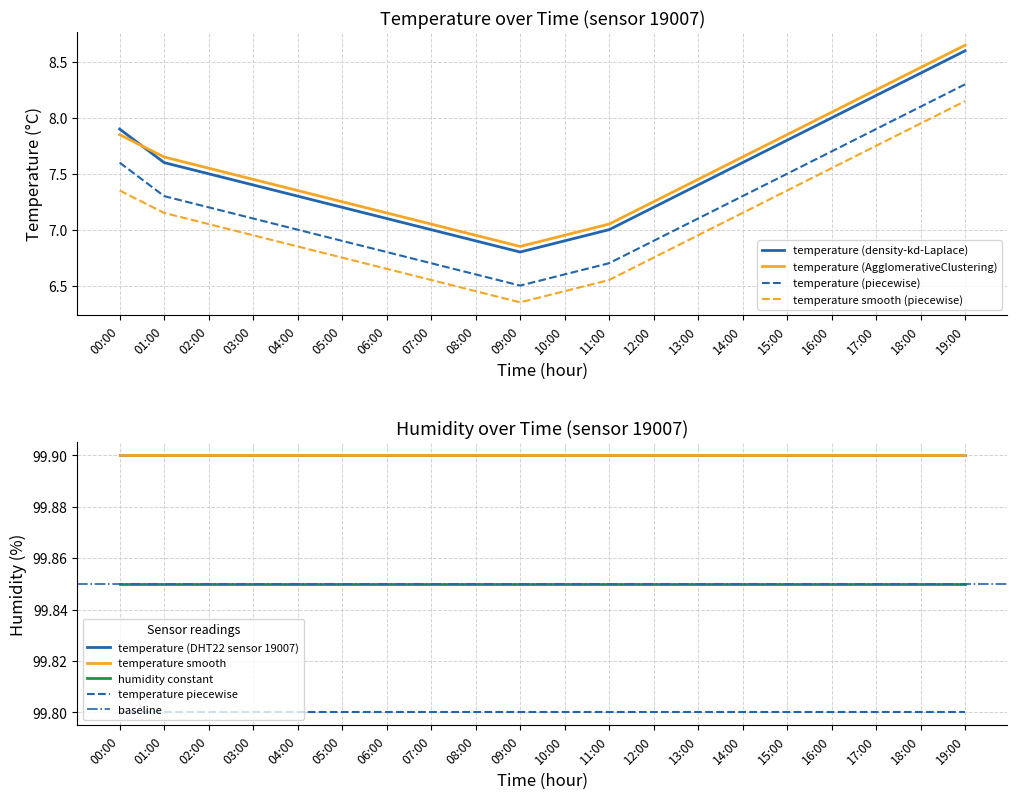

What is the greatest value displayed?

8.7